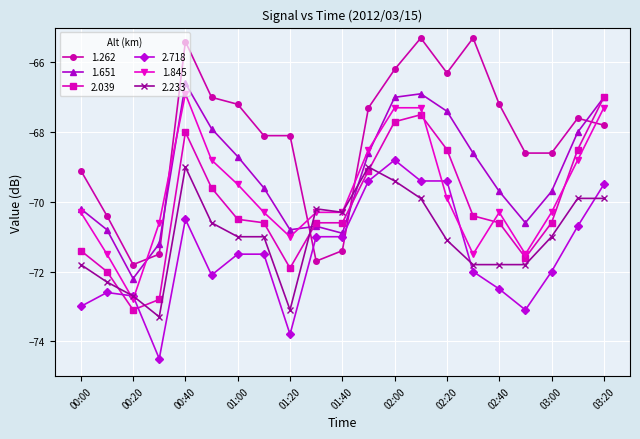

What is the value of the 2.233 point at the 10th from the left?

-70.2